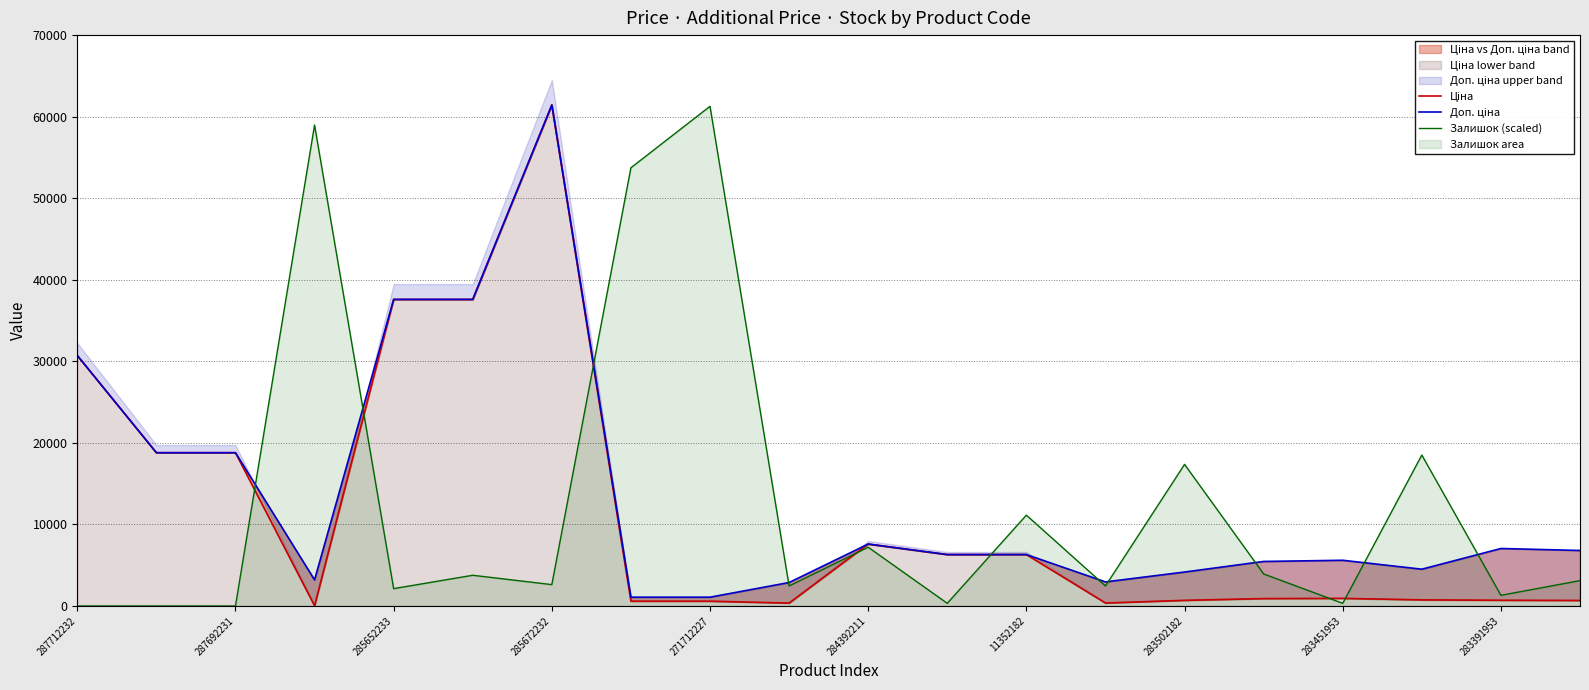

Is it true that Залишок (scaled) equals 11628.1 at 284392211?

False